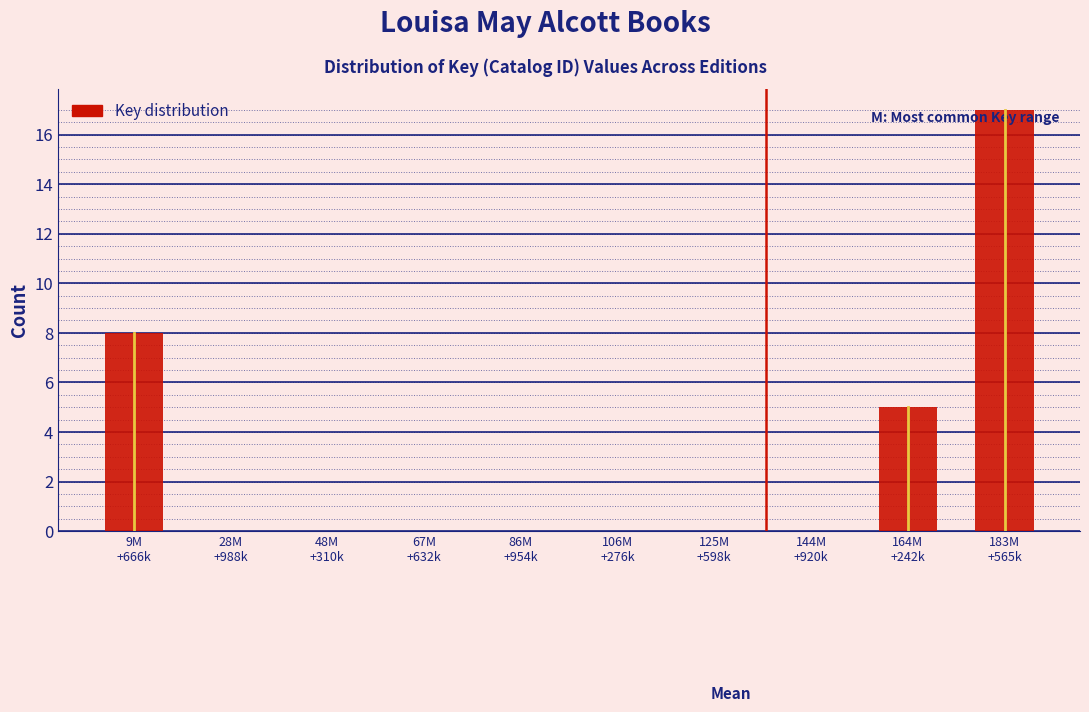

What is the sum of all values?

30